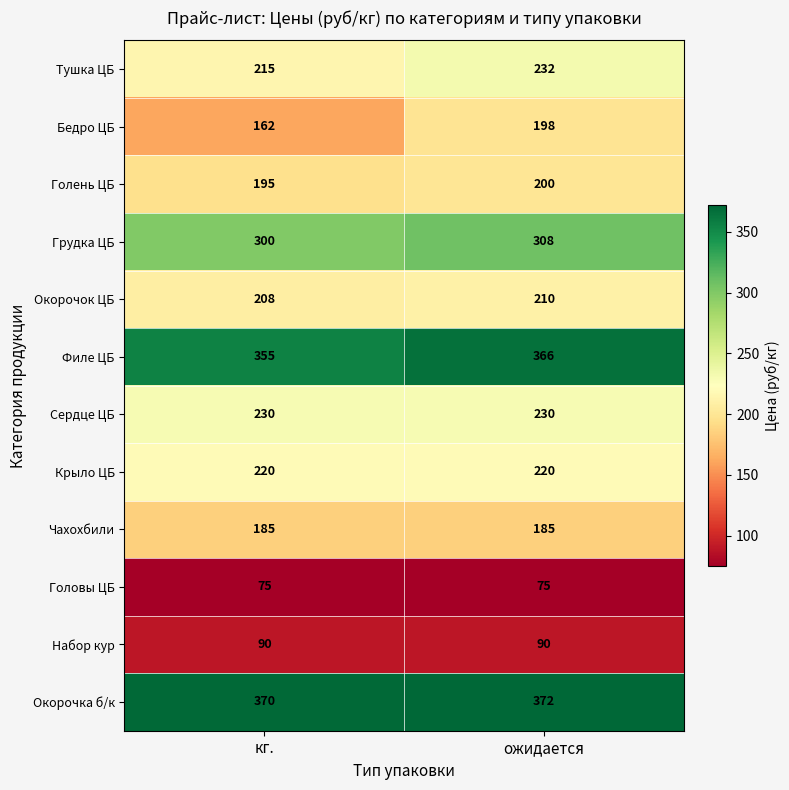

List the labels in order of Тушка ЦБ value, smallest first.

кг., ожидается